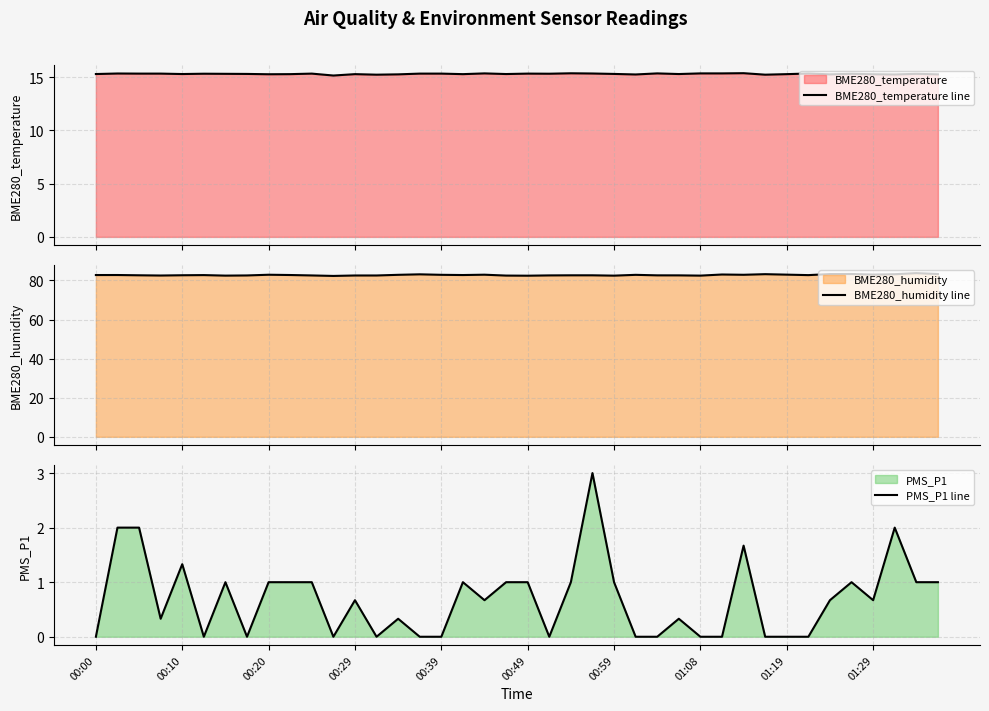

In BME280_humidity line, how many points are lower than both neighbors (excluding endpoints)?

10